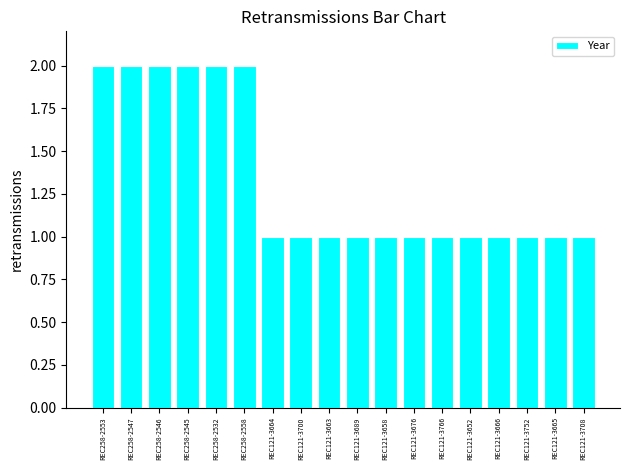

How many distinct data groups are displayed?

1